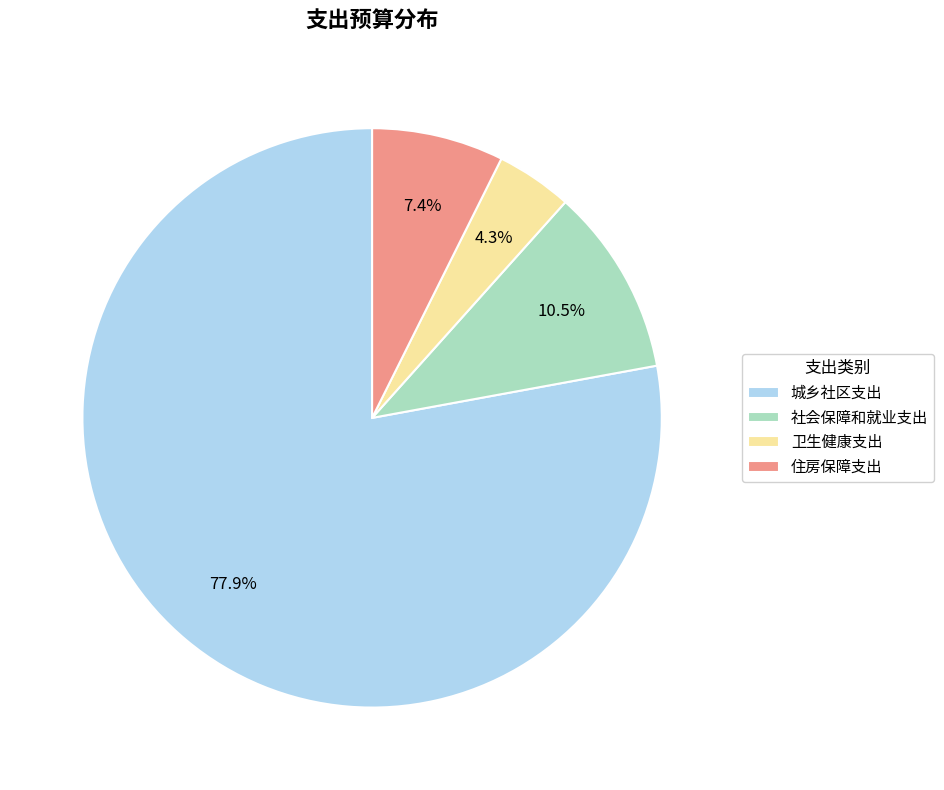

Between 卫生健康支出 and 住房保障支出, which is larger?

住房保障支出